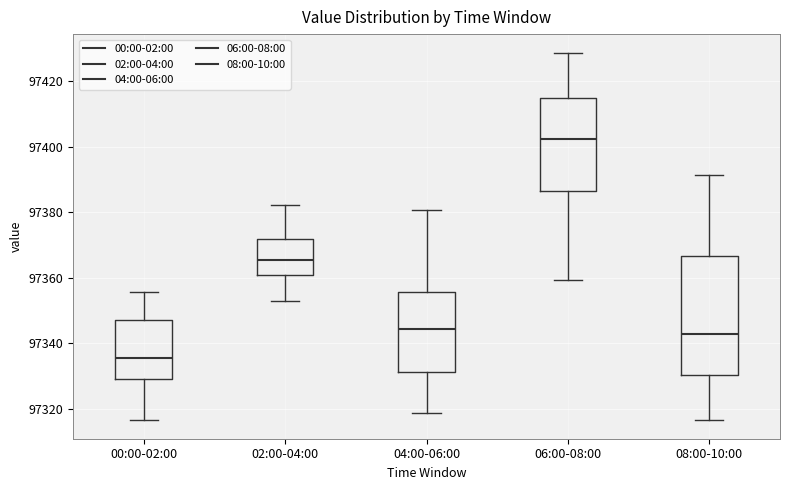

Reading left to right, transcribe this box plot: for each box, give where its median line is, the range the box spans, and where its two whiskers end, as read against the y-axis. The values are not printed on the chart, so give them approximately, as read against the axis.

00:00-02:00: median 97336, box 97330 to 97348, whiskers 97316 to 97356
02:00-04:00: median 97366, box 97360 to 97372, whiskers 97352 to 97382
04:00-06:00: median 97344, box 97332 to 97356, whiskers 97318 to 97380
06:00-08:00: median 97402, box 97386 to 97414, whiskers 97360 to 97428
08:00-10:00: median 97342, box 97330 to 97366, whiskers 97316 to 97392